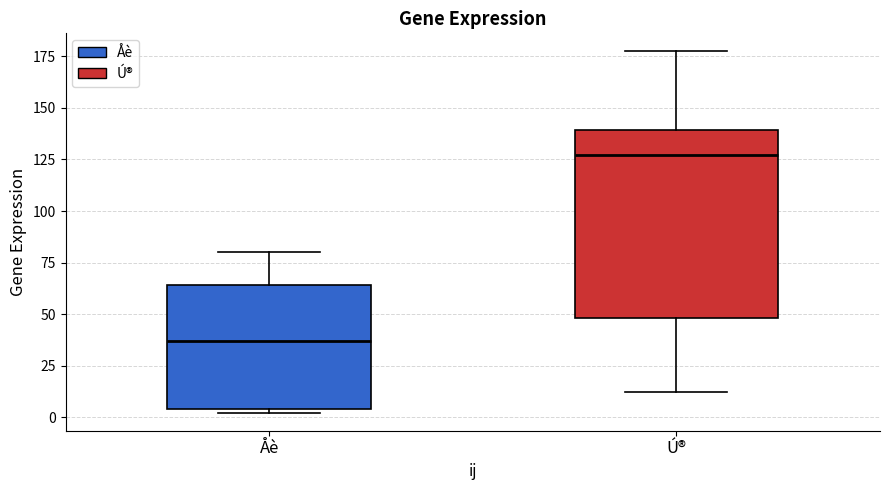

Which box's median line is the lowest?

Åè